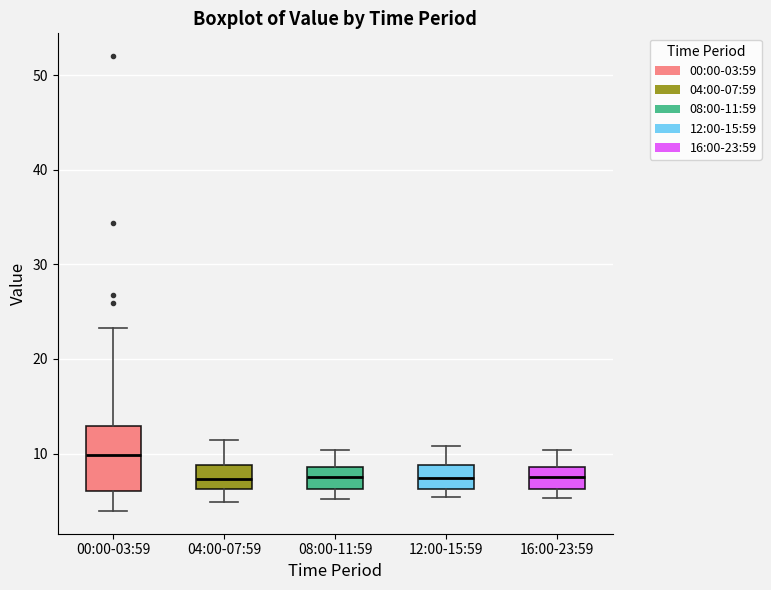

Reading left to right, read every box against the y-axis: the position of its median line, the range the box covers, and the ends of its whiskers. The values are not printed on the chart, so give them approximately, as read against the axis.

00:00-03:59: median 10, box 6 to 13, whiskers 4 to 23
04:00-07:59: median 7, box 6 to 9, whiskers 5 to 11
08:00-11:59: median 8, box 6 to 9, whiskers 5 to 10
12:00-15:59: median 7, box 6 to 9, whiskers 5 to 11
16:00-23:59: median 8, box 6 to 9, whiskers 5 to 10